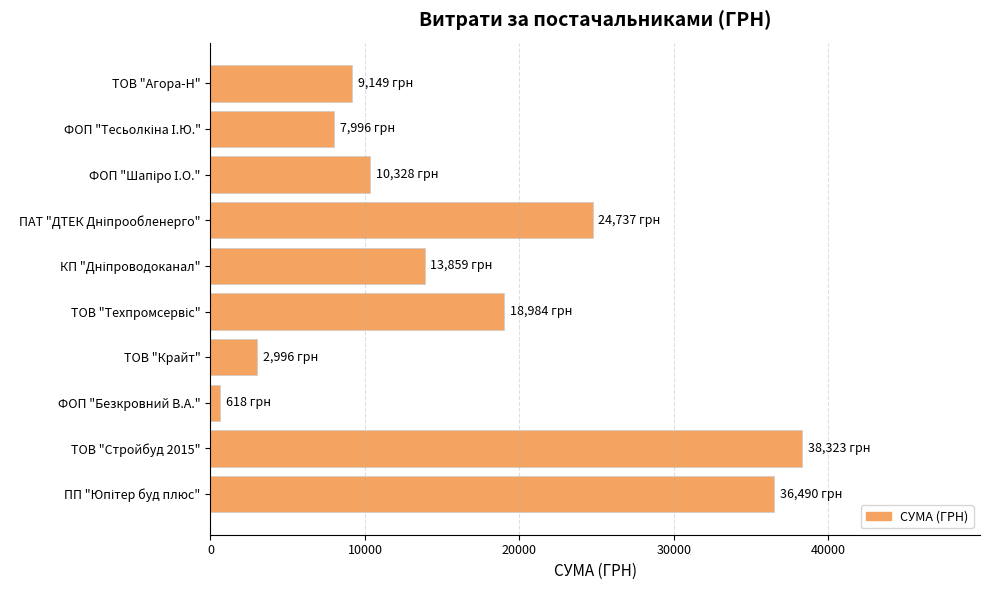

Which has a higher value, ФОП "Безкровний В.А." or ТОВ "Агора-Н"?

ТОВ "Агора-Н"